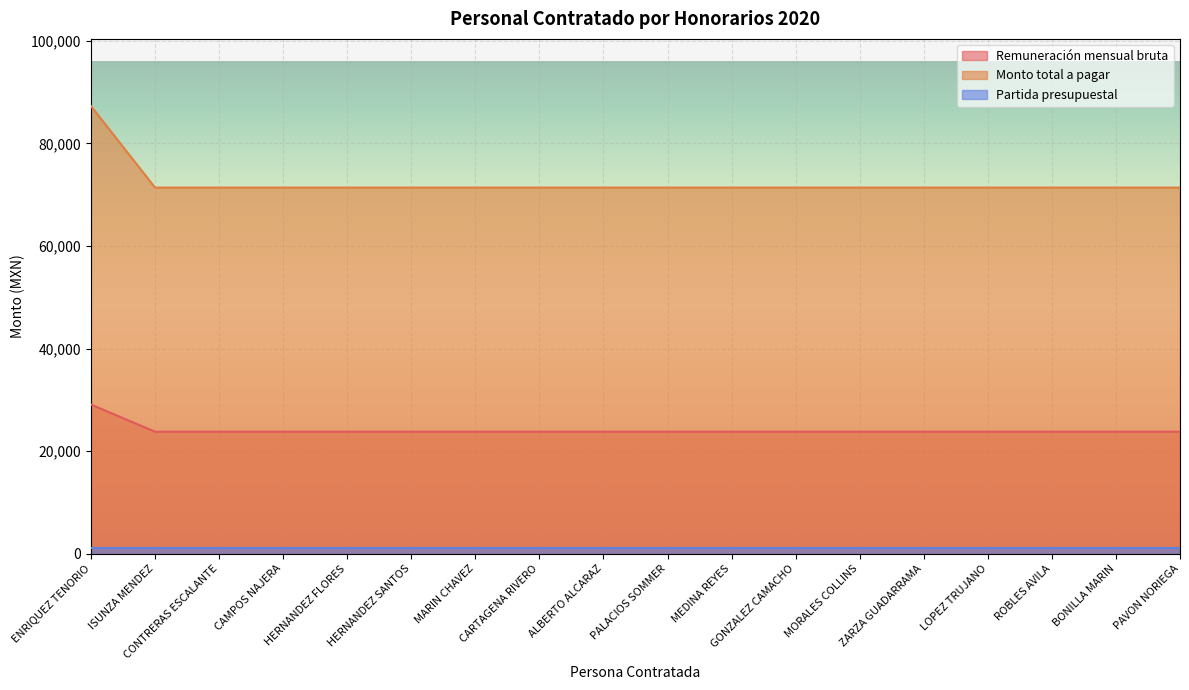

True or false: Monto total a pagar has a value of 27901 at MORALES COLLINS.

False